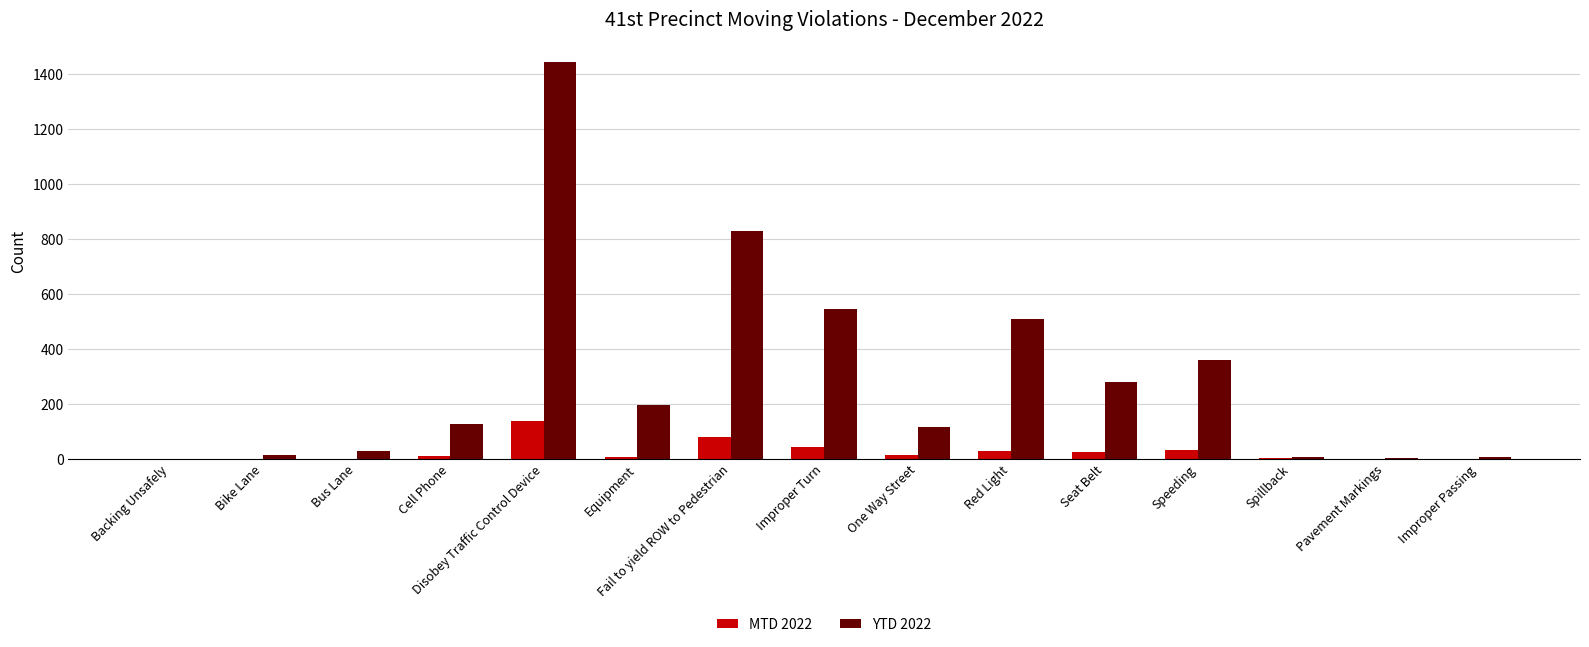

What is the average value of the YTD 2022 series?

298